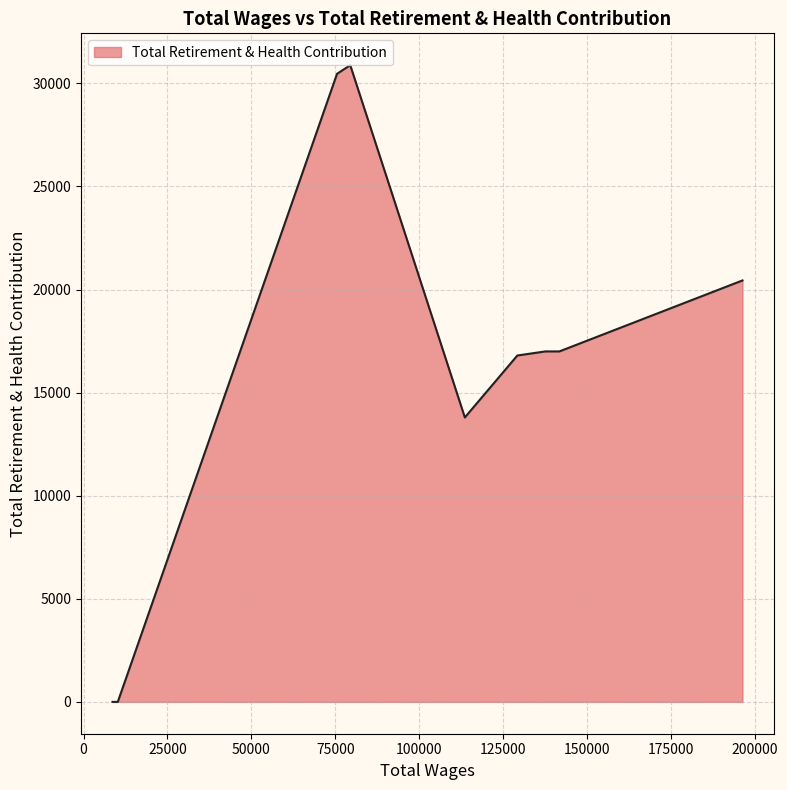

What is the greatest value displayed?

30885